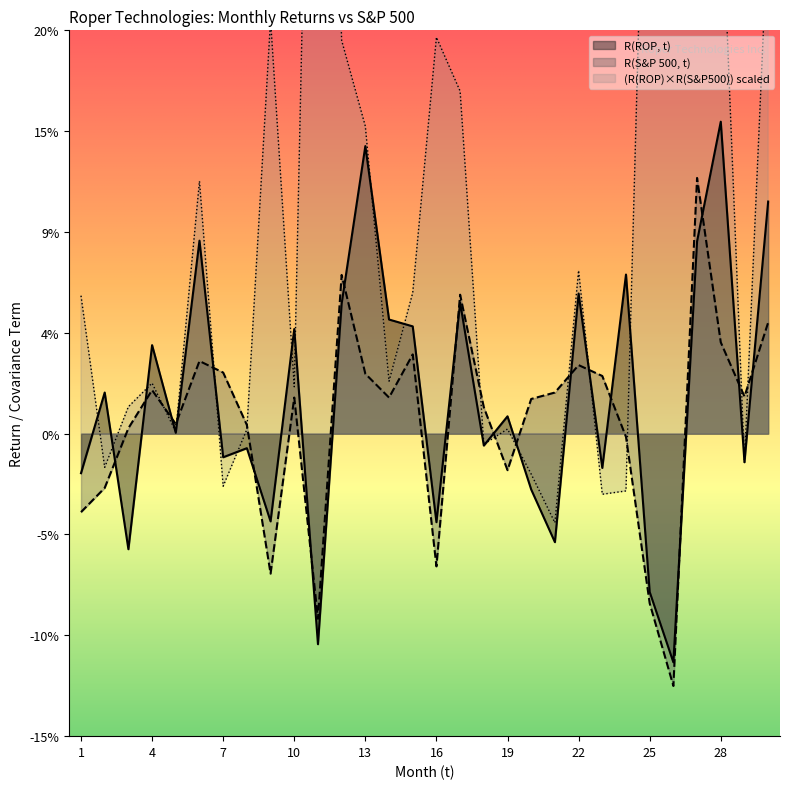

At which label does R(ROP, t) reach its peak?

28